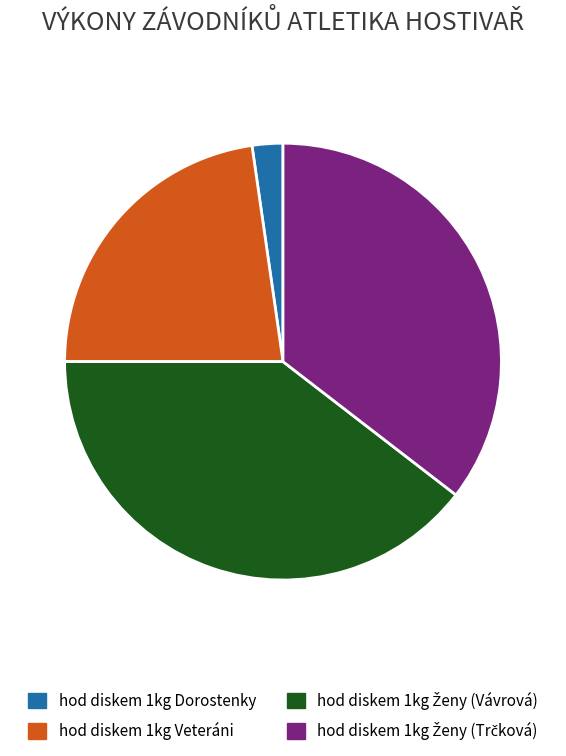

Is there a majority slice in this chart?

No